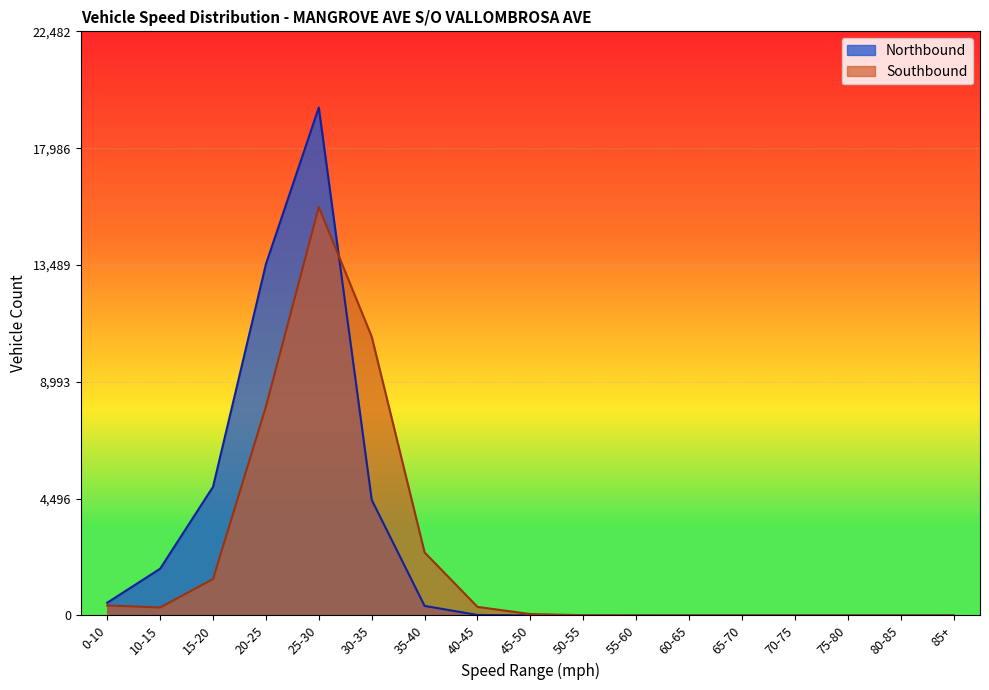

What is the maximum value for Southbound?

15721